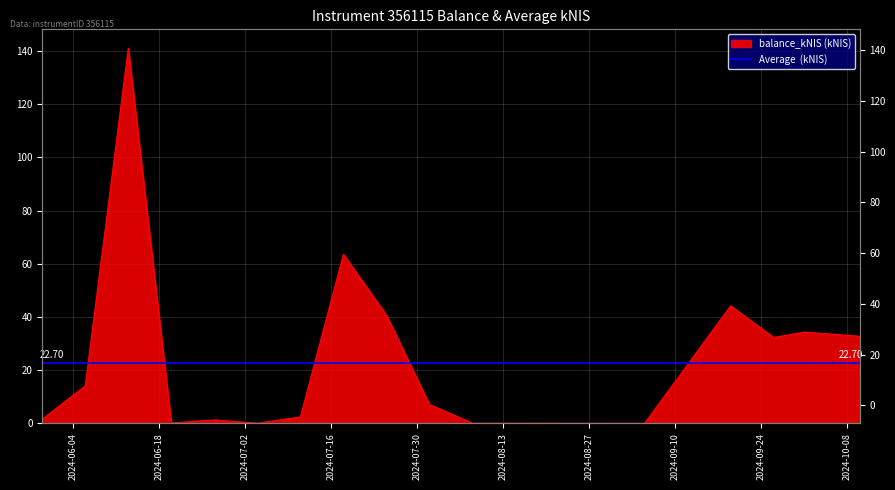

Rank the categories by value from lowest to highest.

2024-09-05, 2024-08-08, 2024-08-22, 2024-08-29, 2024-07-04, 2024-08-15, 2024-06-20, 2024-06-27, 2024-05-30, 2024-07-11, 2024-08-01, 2024-06-06, 2024-09-26, 2024-10-10, 2024-10-01, 2024-07-25, 2024-09-19, 2024-07-18, 2024-06-13